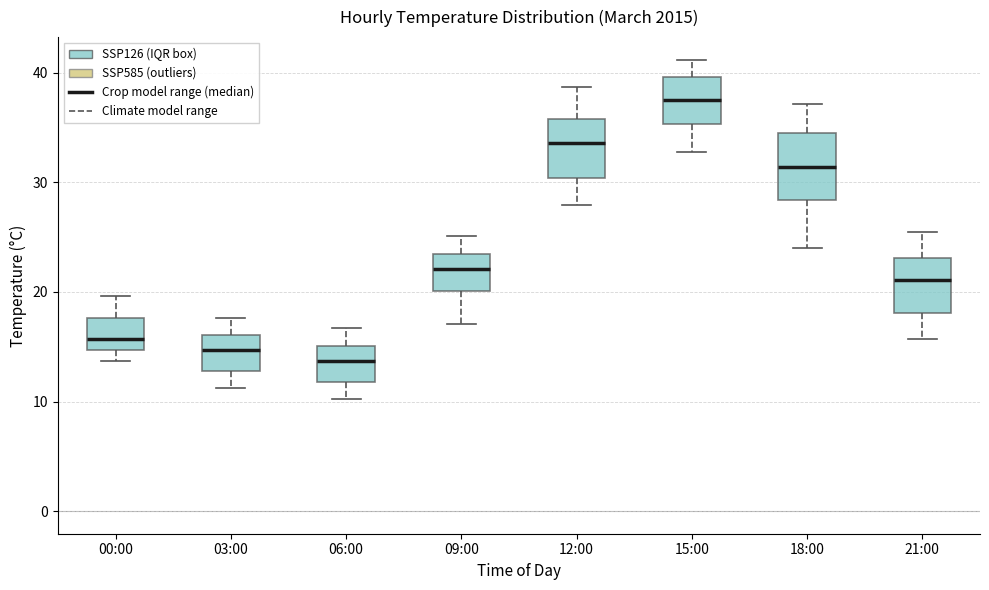

Reading left to right, read every box against the y-axis: the position of its median line, the range the box covers, and the ends of its whiskers. The values are not printed on the chart, so give them approximately, as read against the axis.

00:00: median 16, box 15 to 18, whiskers 14 to 20
03:00: median 15, box 13 to 16, whiskers 11 to 18
06:00: median 14, box 12 to 15, whiskers 10 to 17
09:00: median 22, box 20 to 23, whiskers 17 to 25
12:00: median 34, box 30 to 36, whiskers 28 to 39
15:00: median 38, box 35 to 40, whiskers 33 to 41
18:00: median 31, box 28 to 35, whiskers 24 to 37
21:00: median 21, box 18 to 23, whiskers 16 to 26